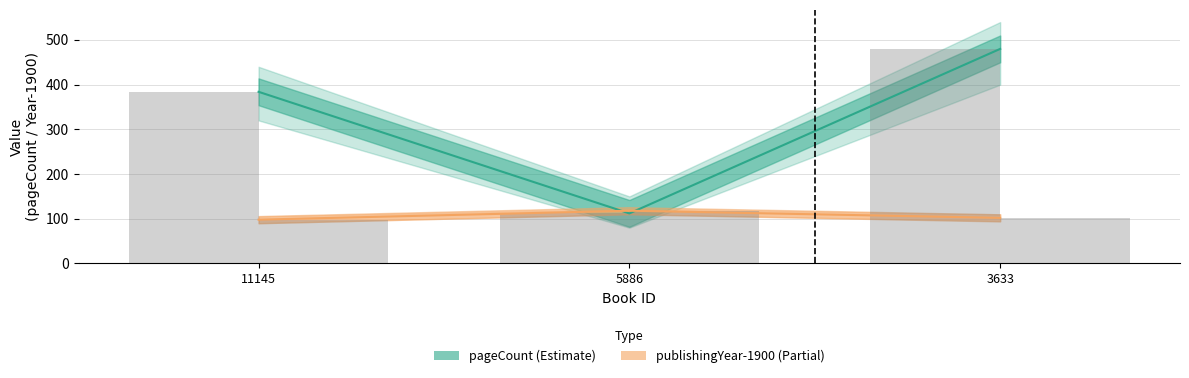

Which category has the lowest value in the pageCount series?

5886